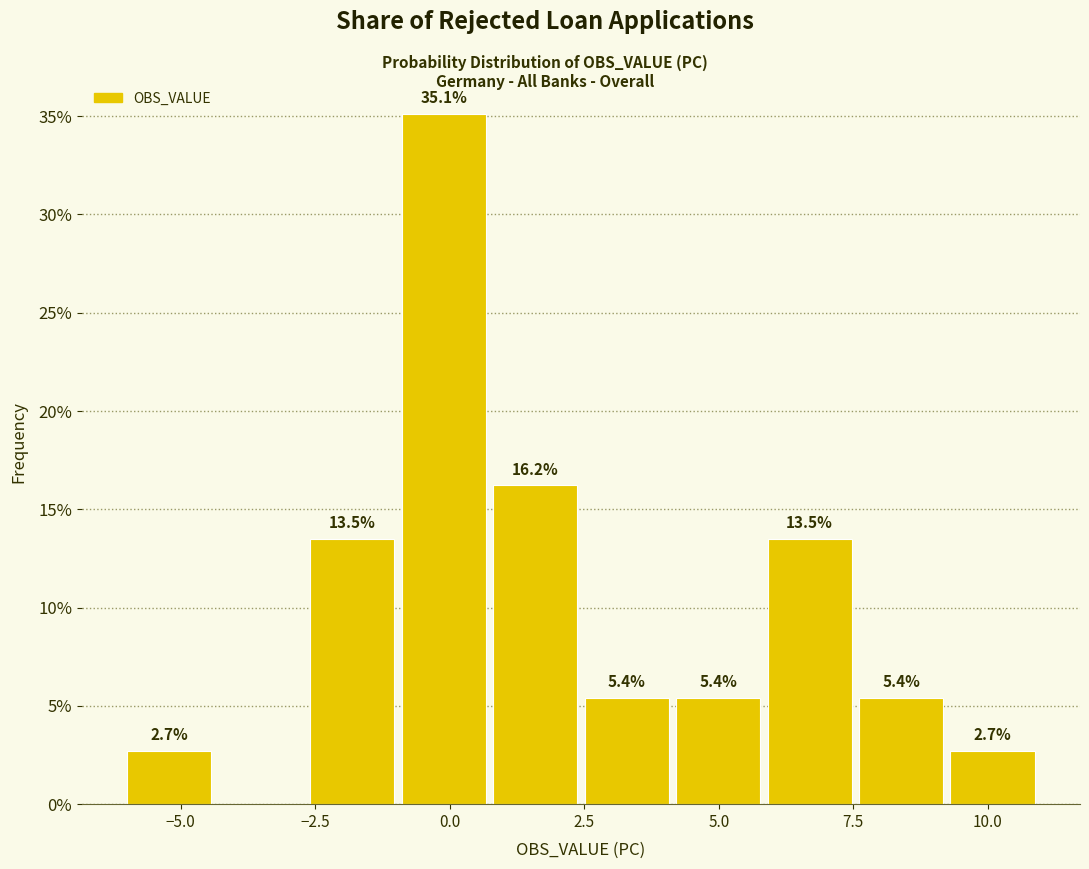

Read against the x-axis, roughly where is the centre of the tallest bar?

0.0